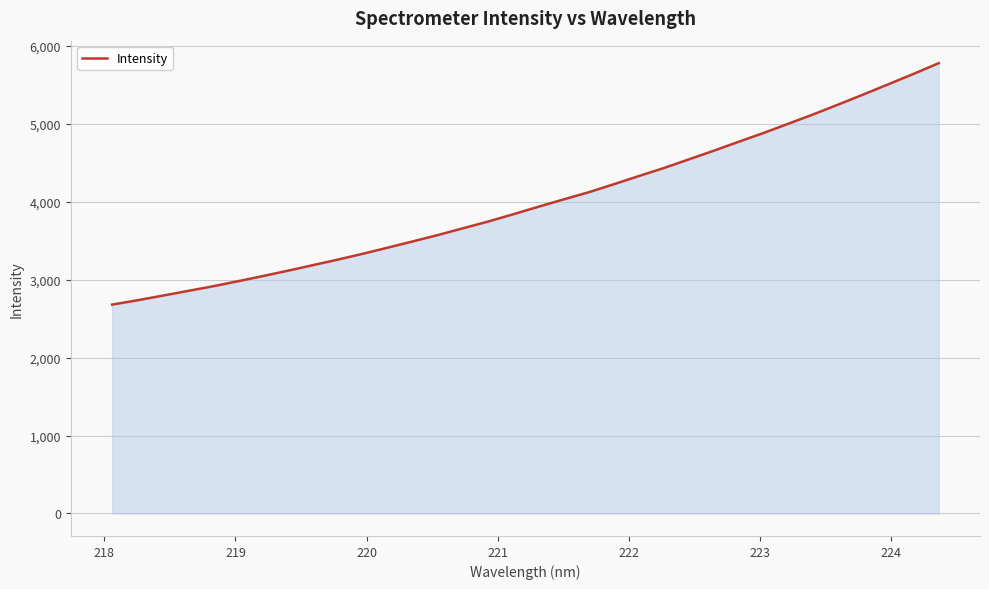

What is the difference between the maximum and minimum values?

3098.0